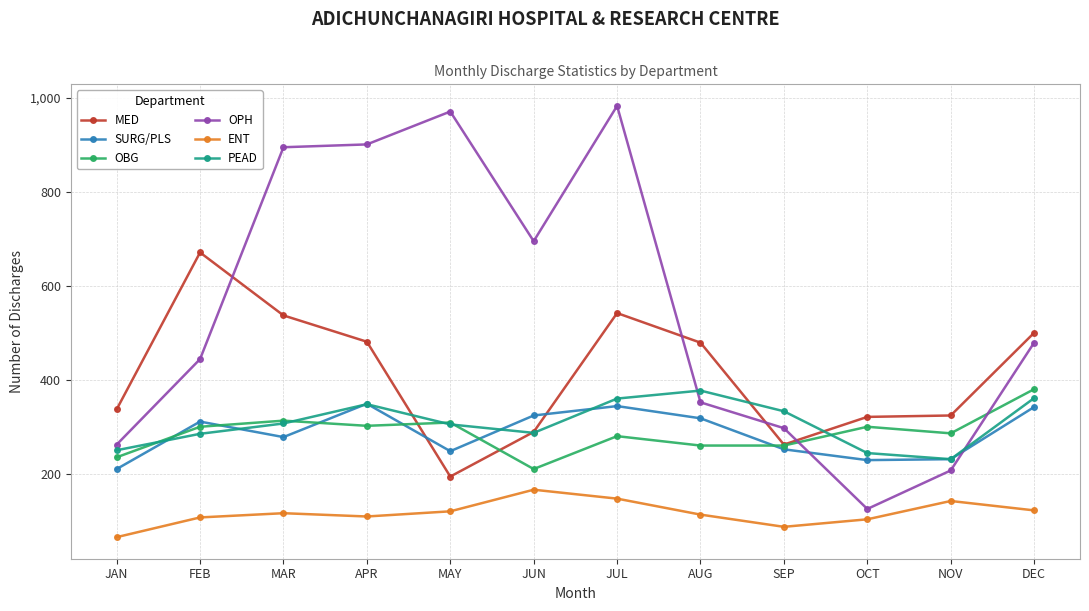

What is the difference between the highest and lowest values at FEB?

564